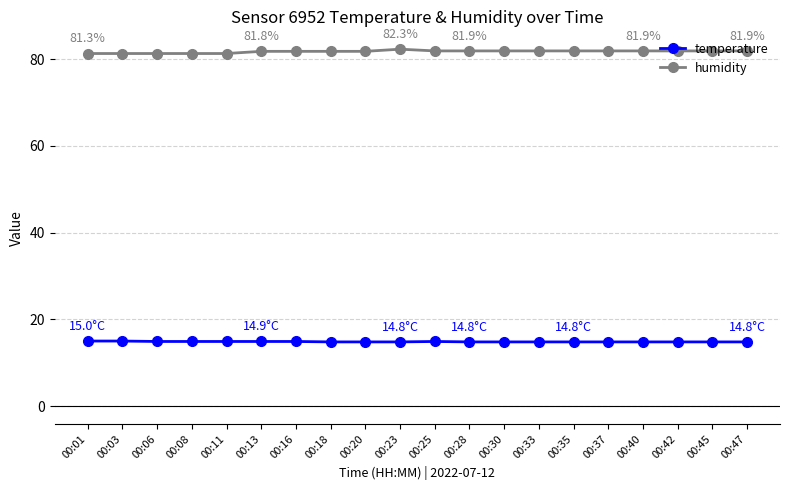

List the series in order of their overall mean, highest first.

humidity, temperature